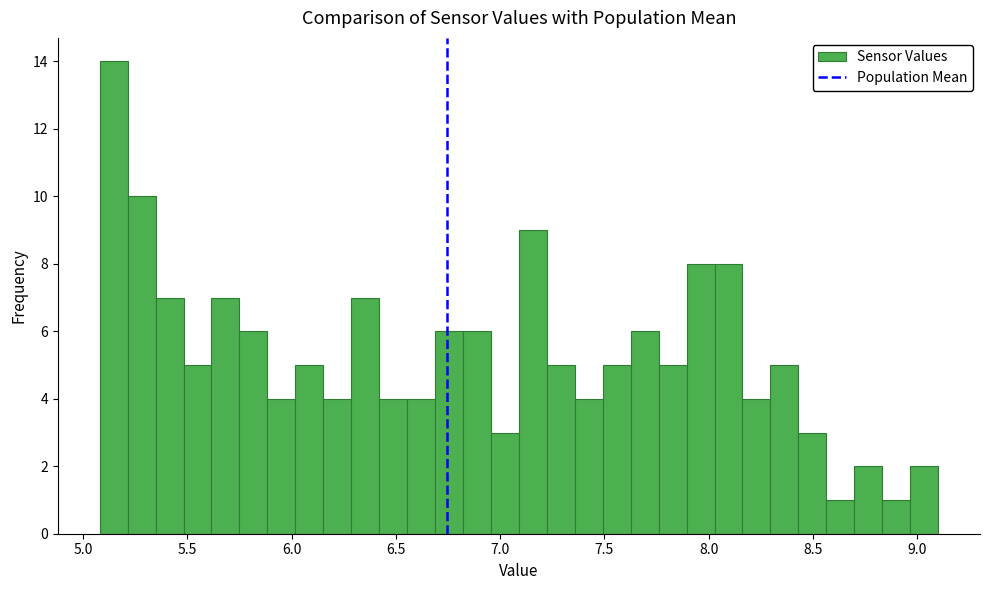

Around what value on the x-axis is the tallest bar? Give the approximate position of its centre, as read against the axis.

5.15